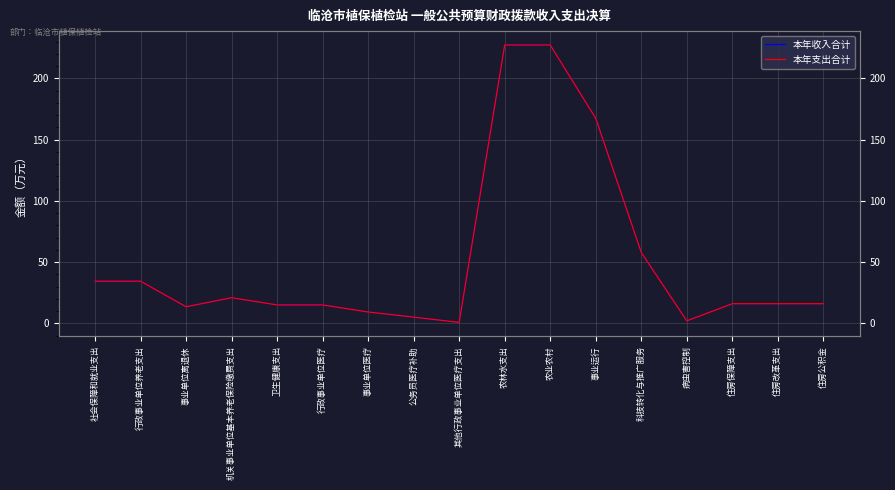

In 本年收入合计, how many points are higher than both neighbors (excluding endpoints)?

1